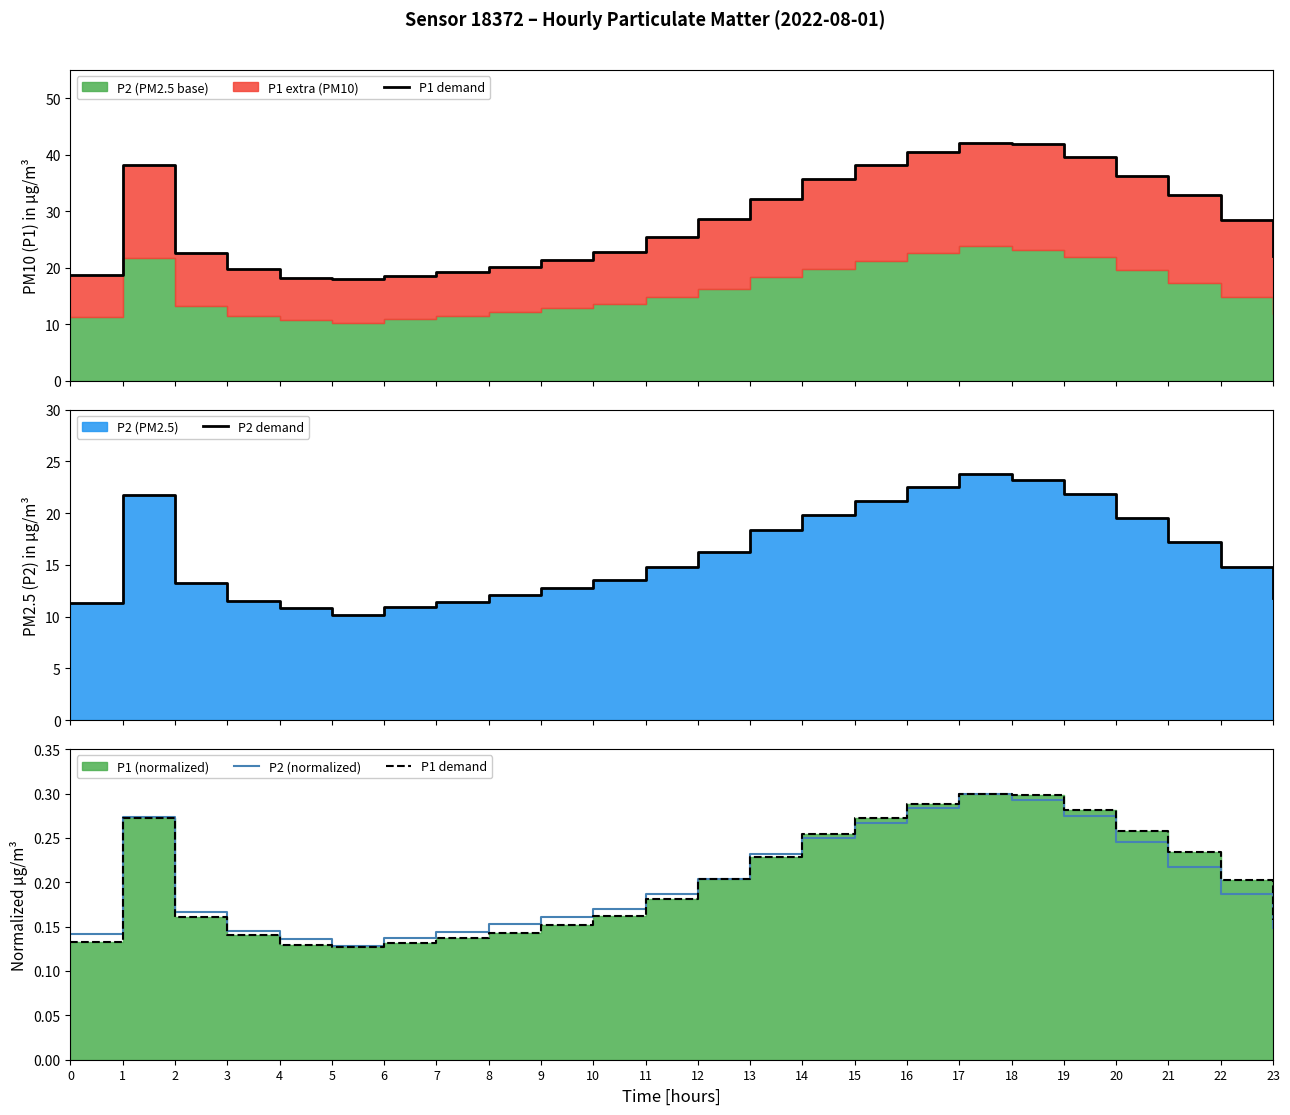

Which series has the largest total across all categories?

P2 demand